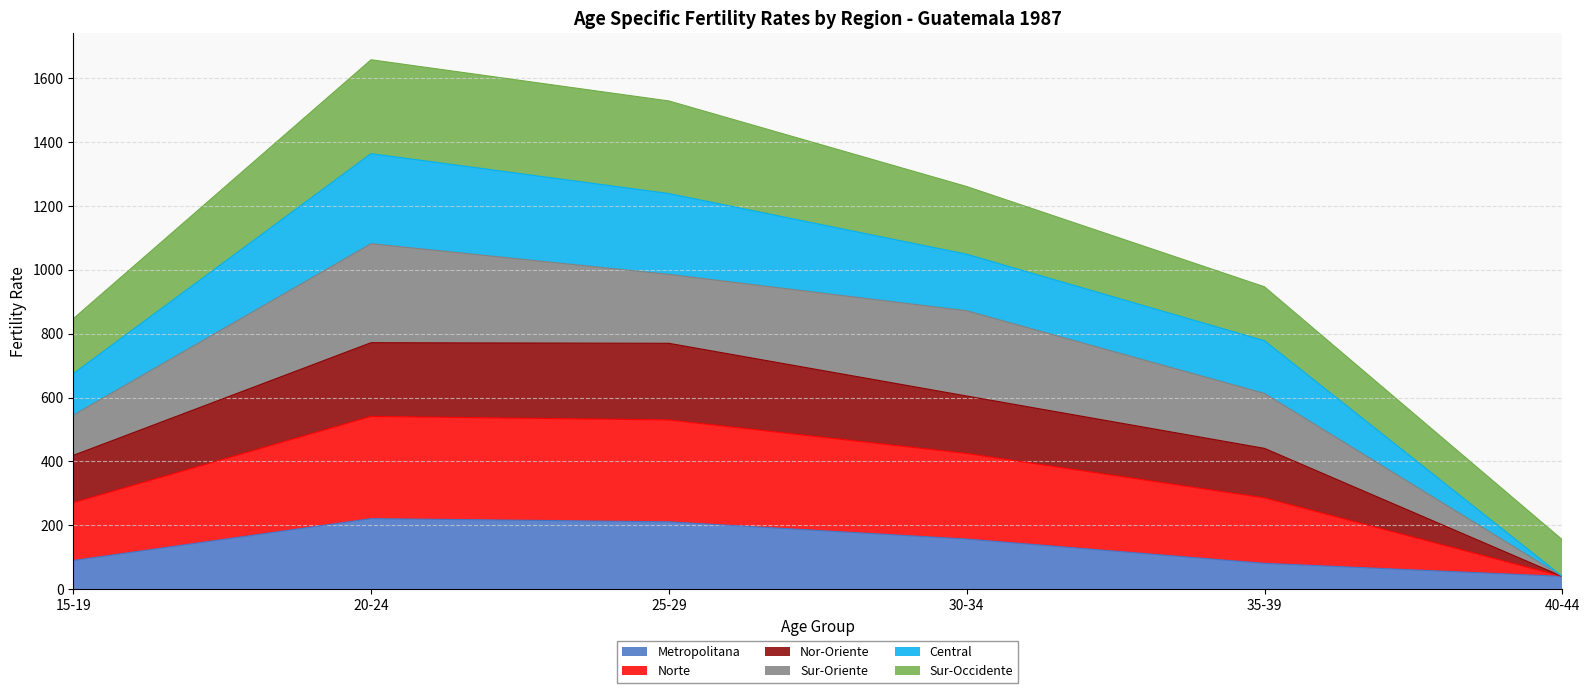

What is the maximum value for Metropolitana?

221